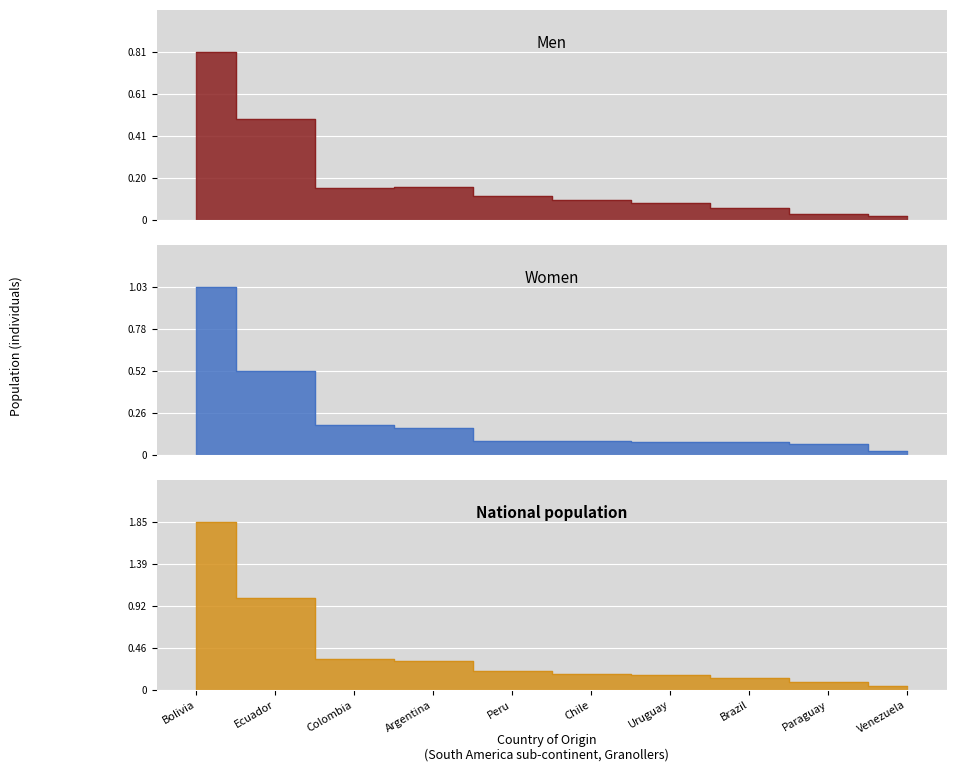

What position from the right is Colombia?

8